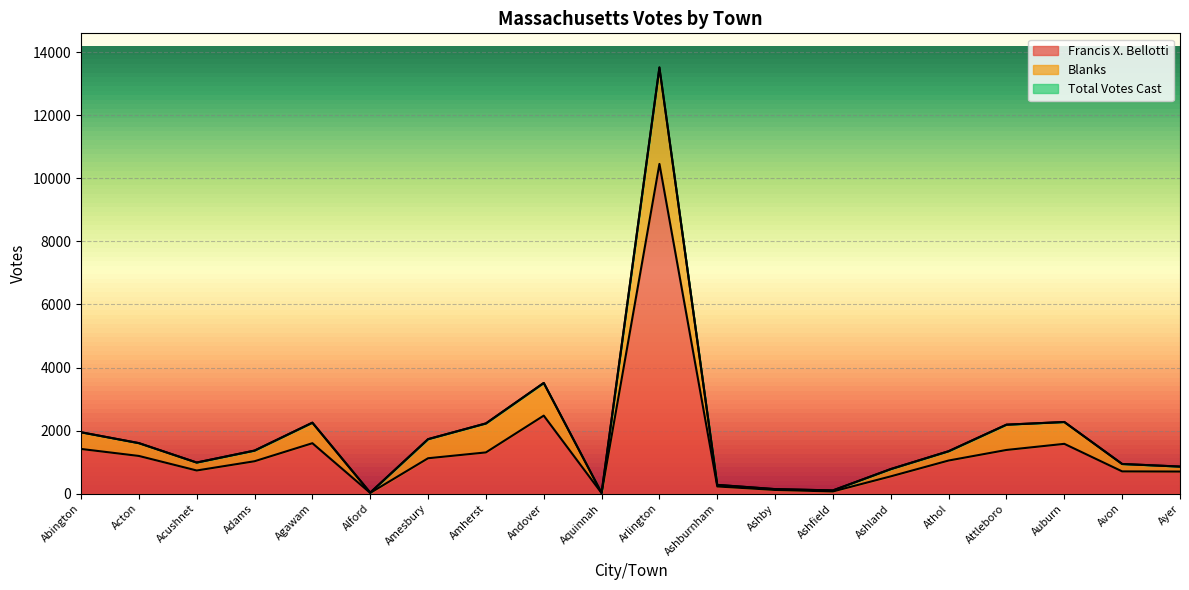

Which category has the lowest value in the Francis X. Bellotti series?

Aquinnah